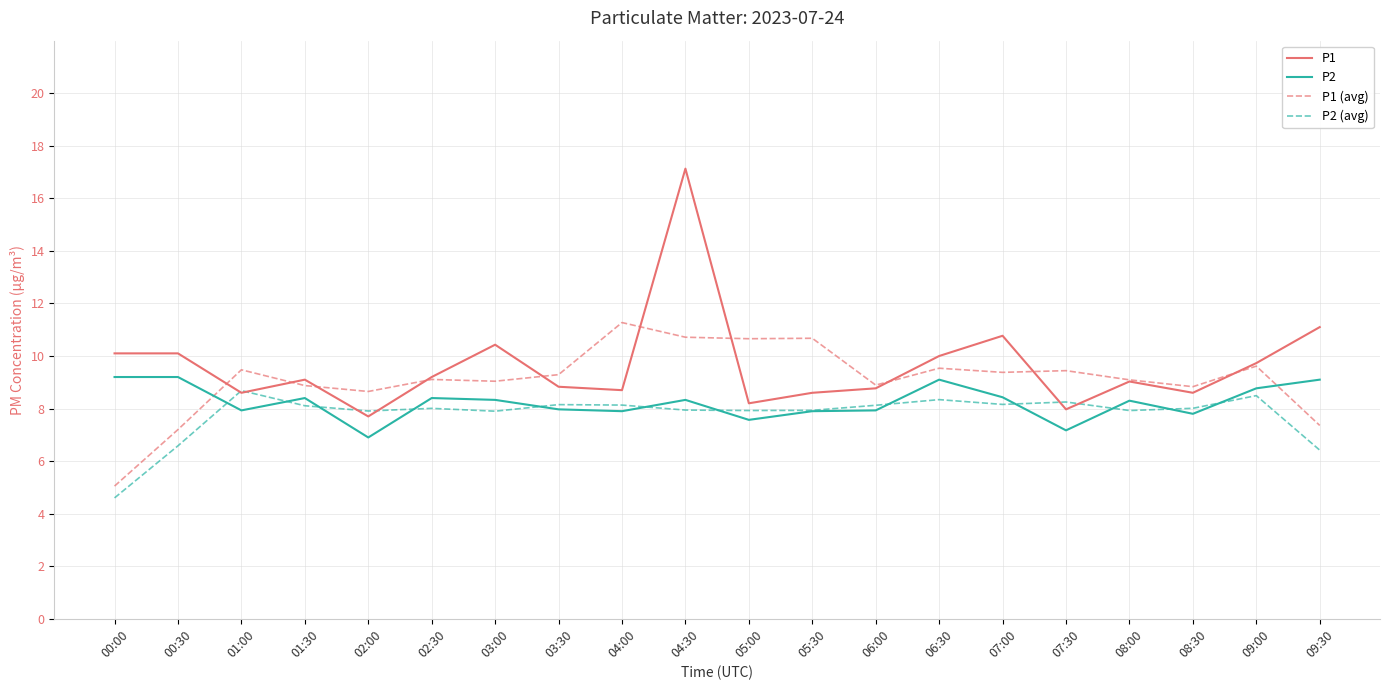

Read the P1 value at 03:30.

8.8